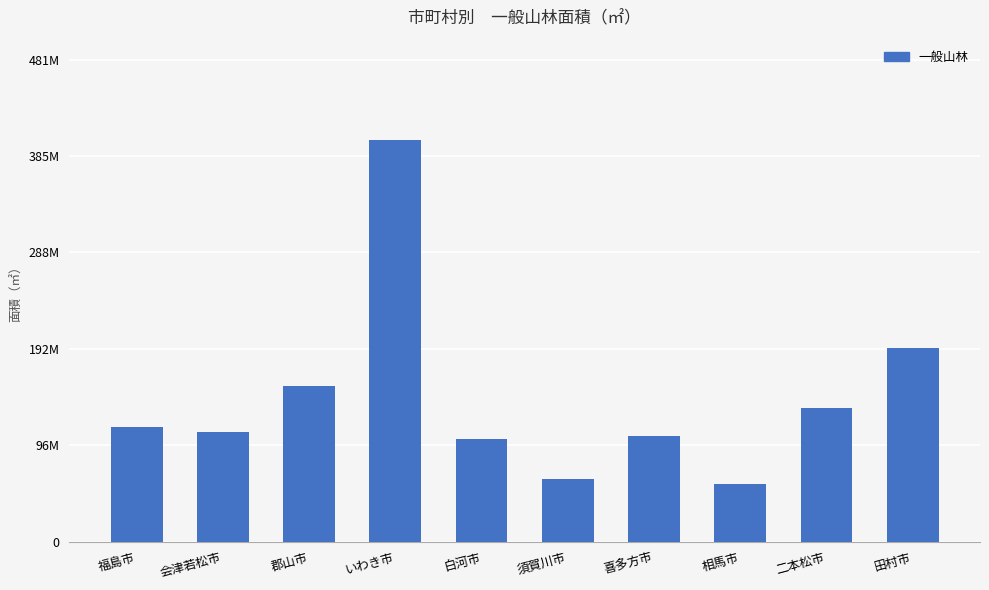

At which category does the chart reach its minimum across all series?

相馬市